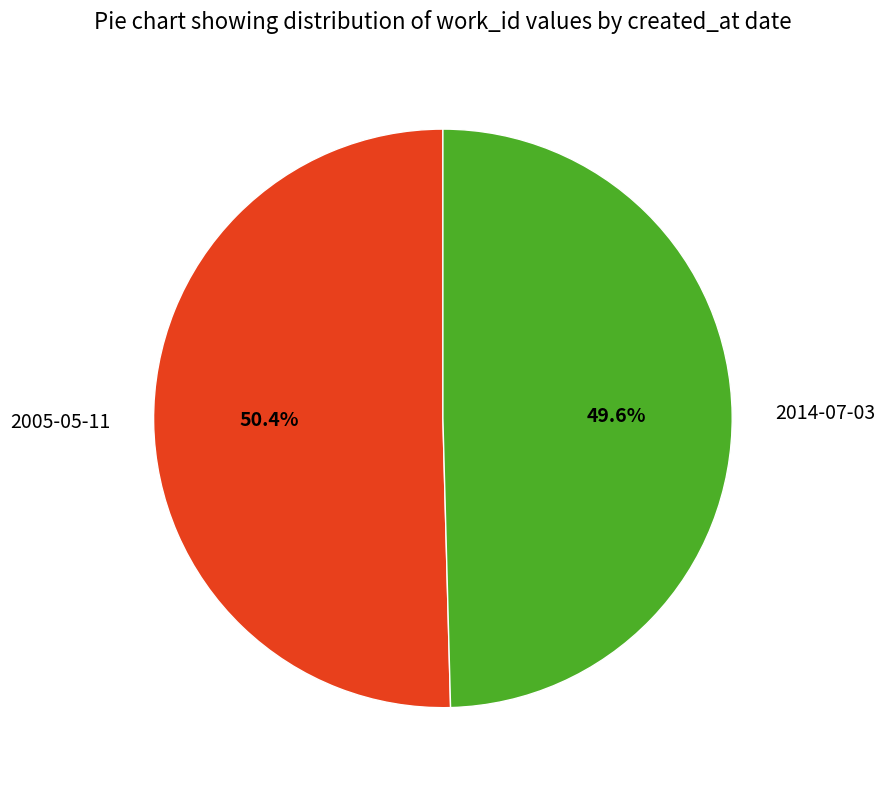

What is the ratio of the value at 2014-07-03 to the value at 2005-05-11?

1.0